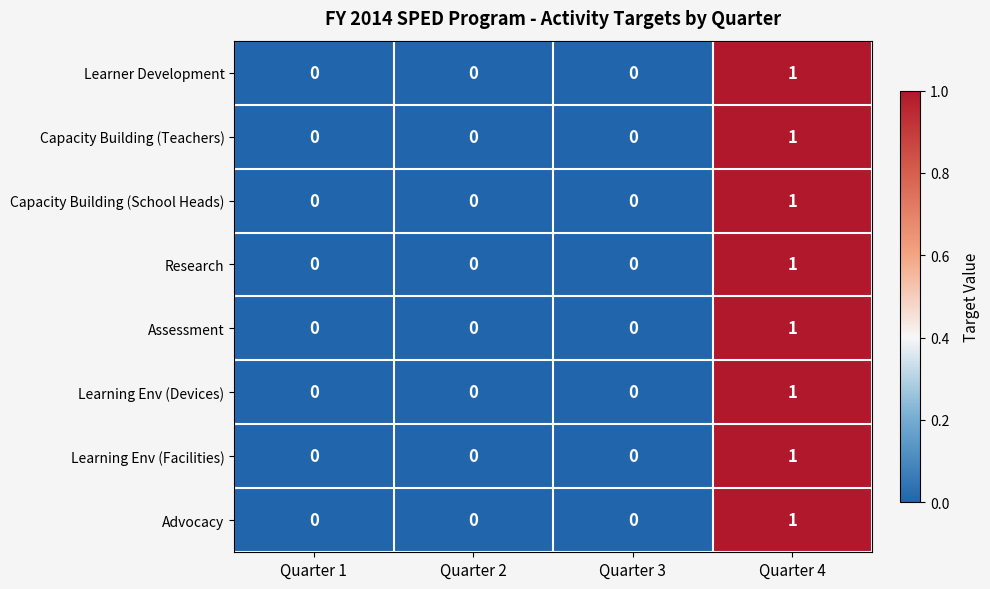

How many Assessment values are between 0 and 1?

4